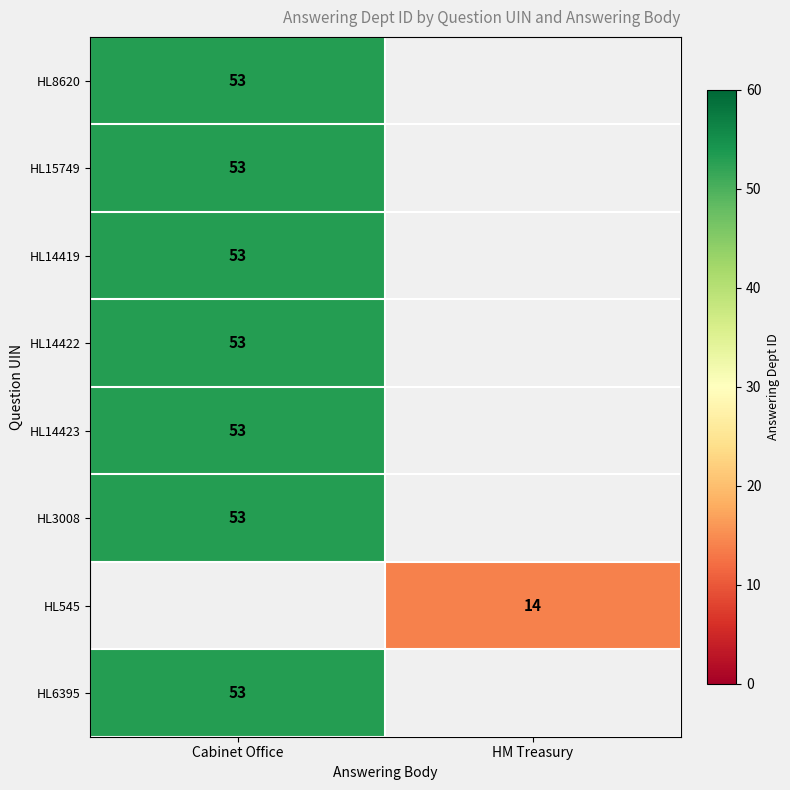

At how many categories does at least one series exceed 37?

1